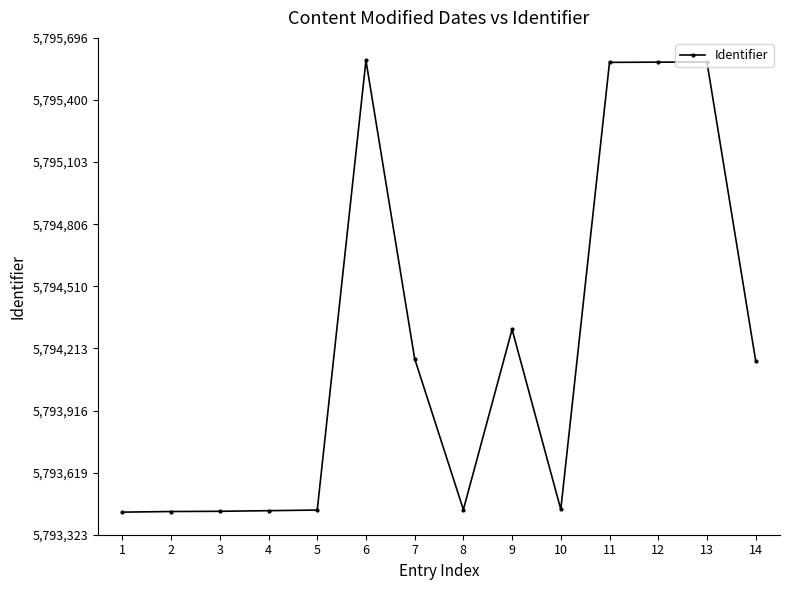

What is the change in value from 12 to 14?

-1426